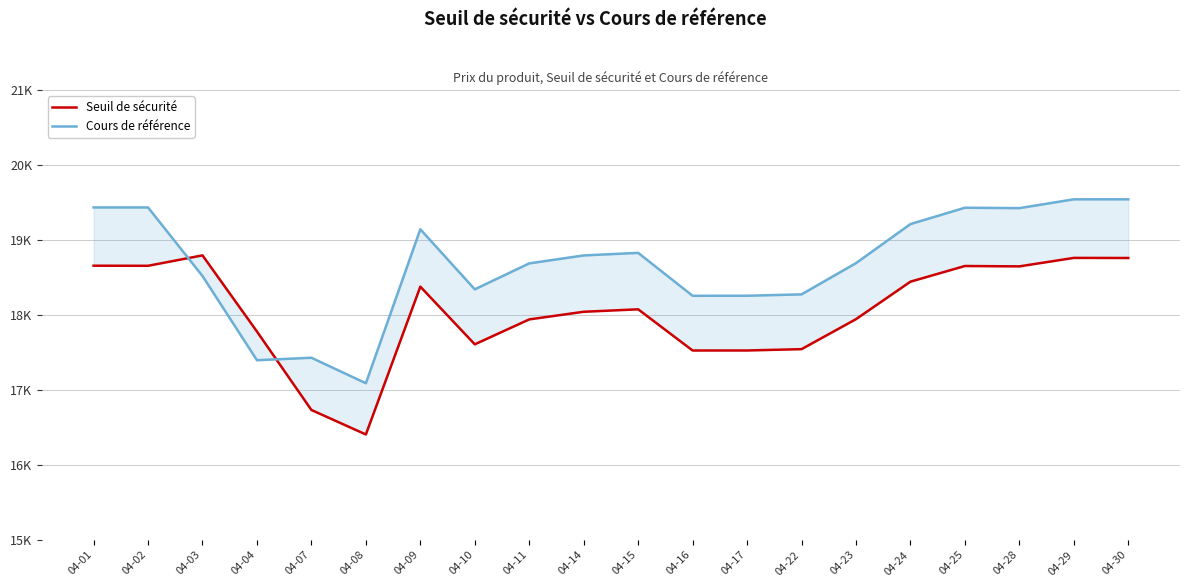

Where does the Seuil de sécurité series first go above 18077?

04-01